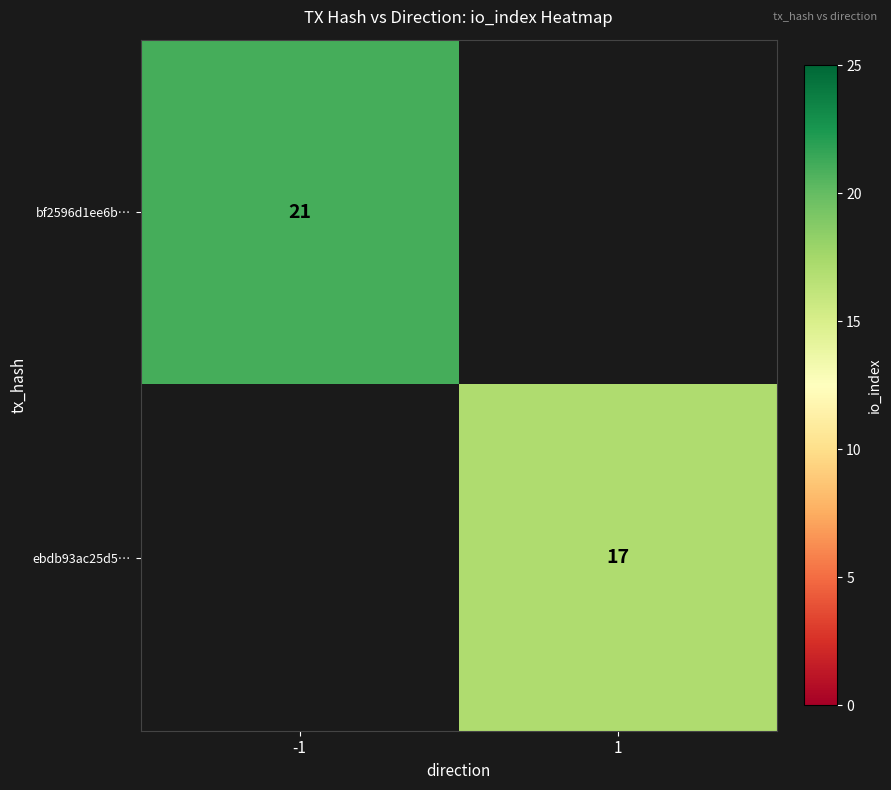

Is it true that bf2596d1ee6b… equals 21 at -1?

True